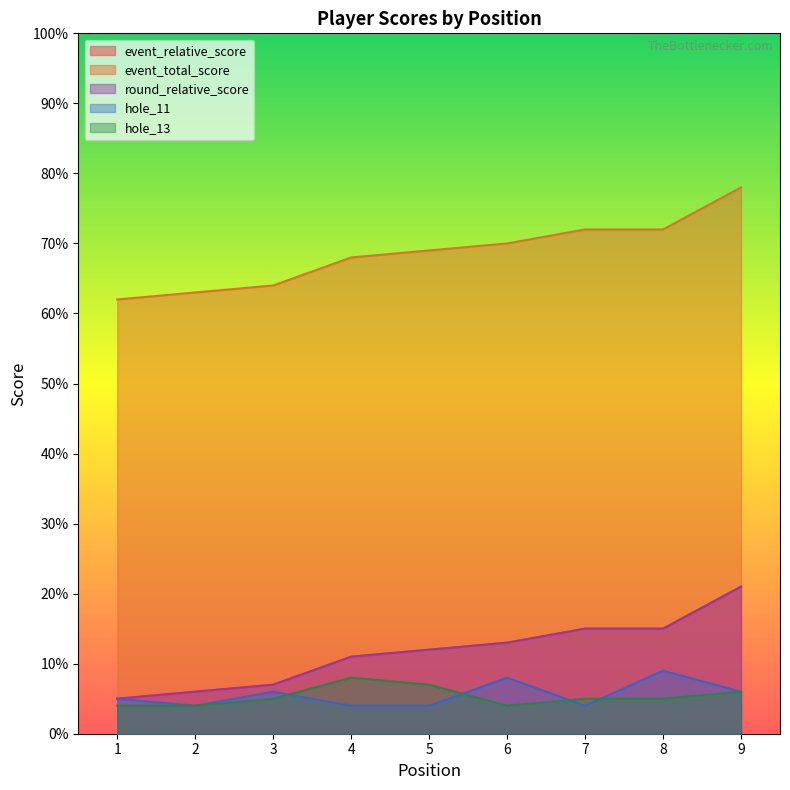

How many data points in hole_11 are above 5?

4